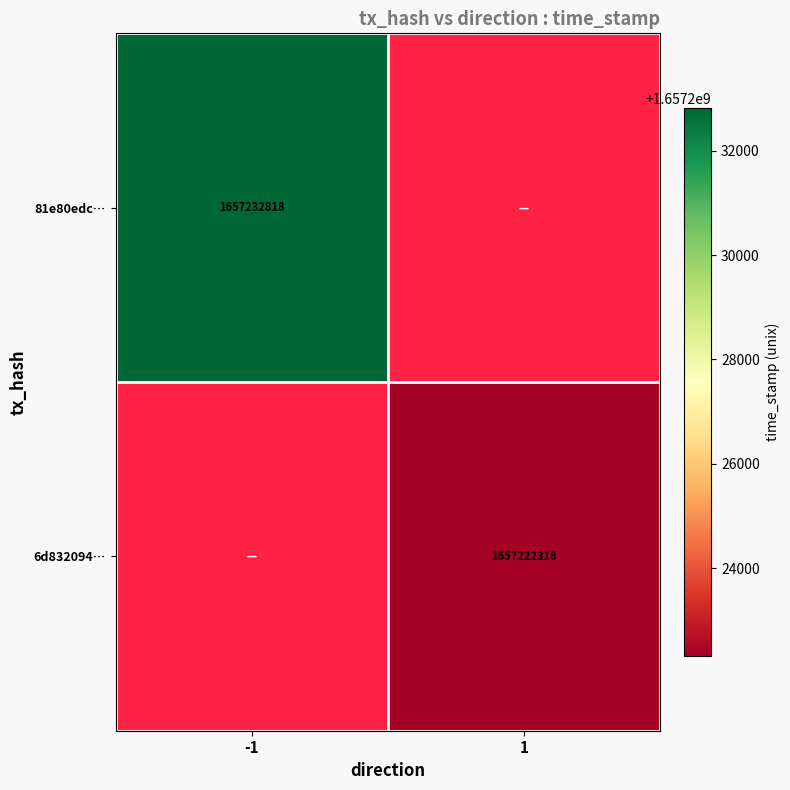

The value of 81e80edc… at -1 is 542432627. True or false?

False